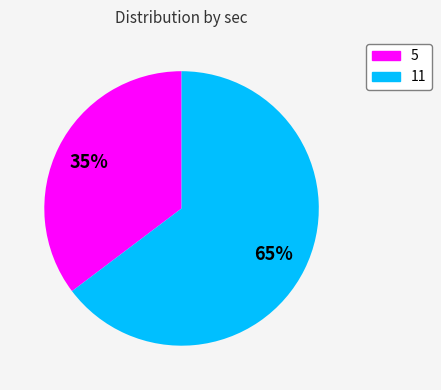

Rank the categories by value from lowest to highest.

5, 11